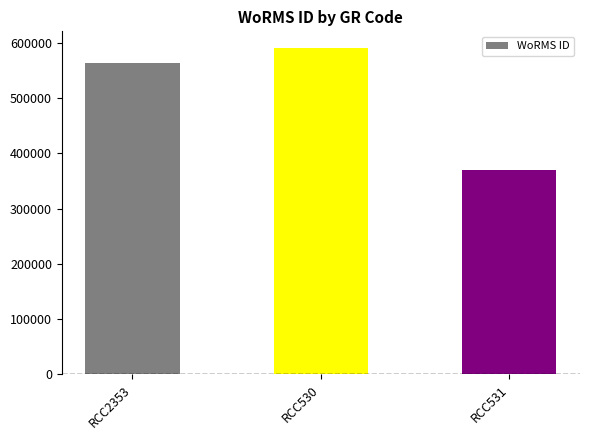

Read the value at RCC2353.

562852